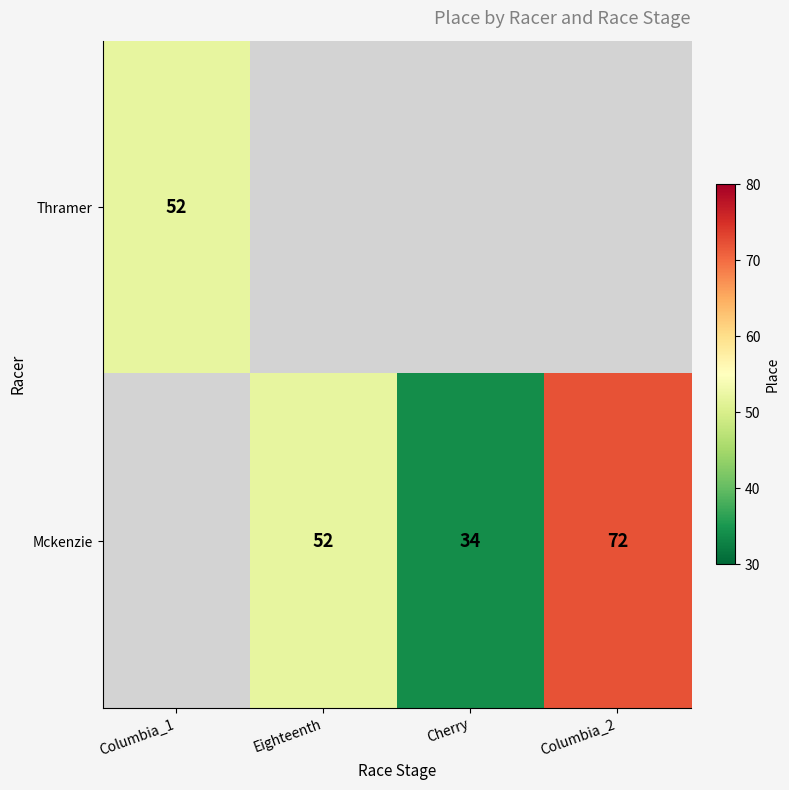

What is the difference between the Mckenzie values at Cherry and Columbia_2?

38